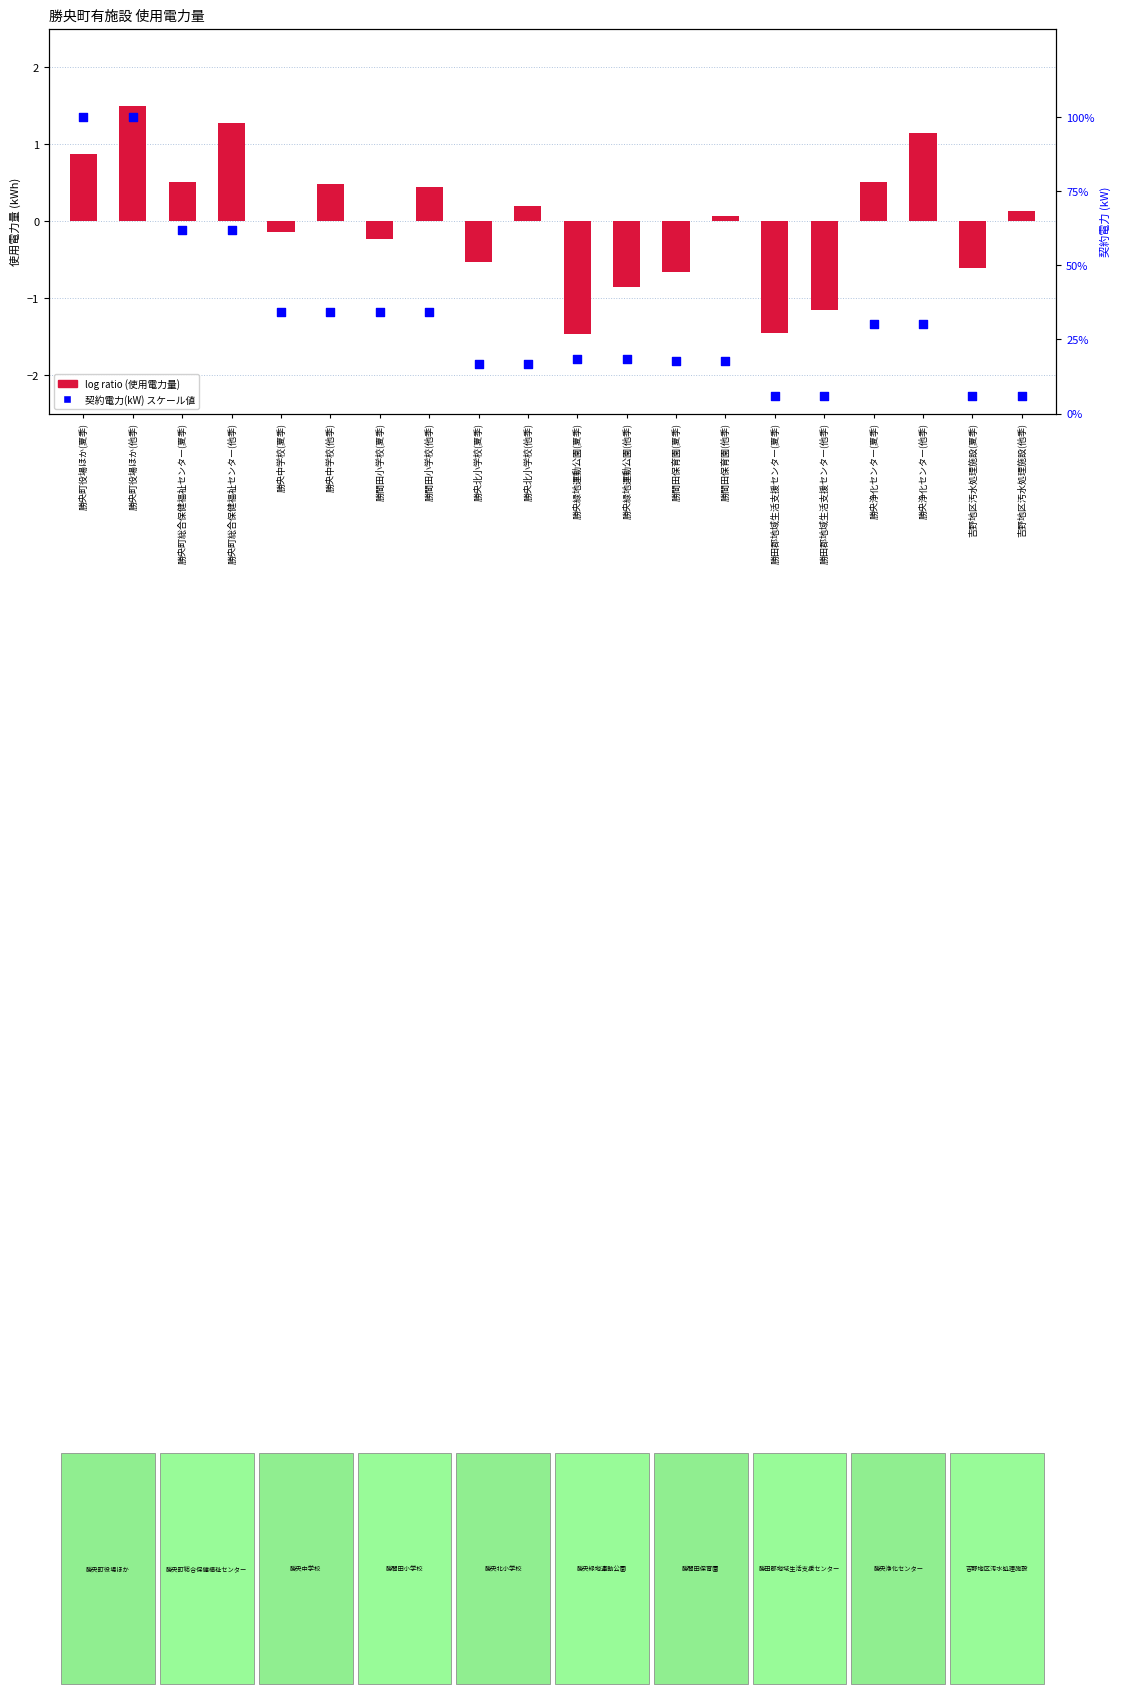

What is the change in value from 勝央中学校(夏季) to 勝央緑地運動公園(夏季)?

-15.8